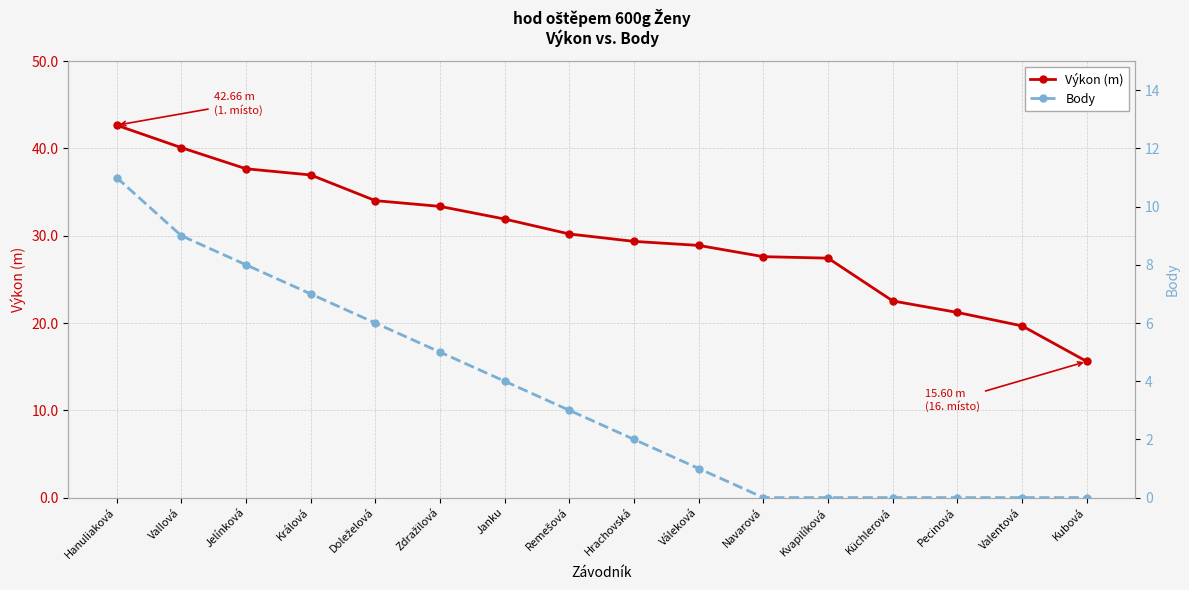

What is the value of the Body point at the 8th from the left?

3.0